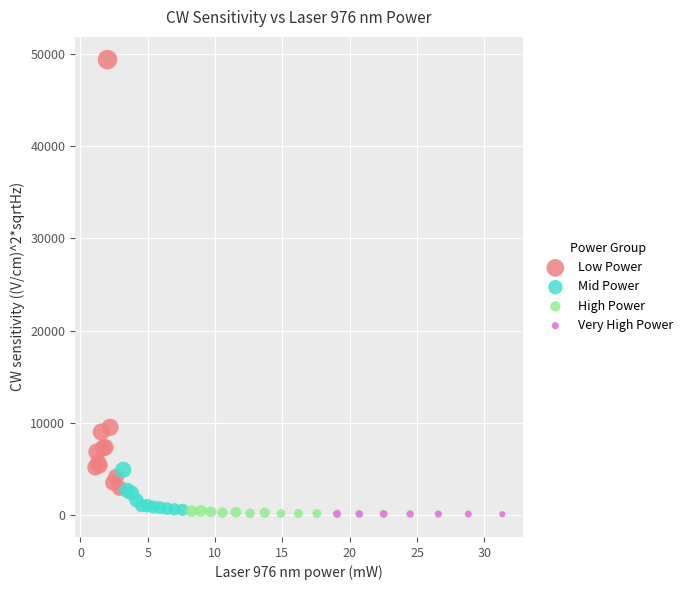

Which series has the widest spread of Y values?

Low Power